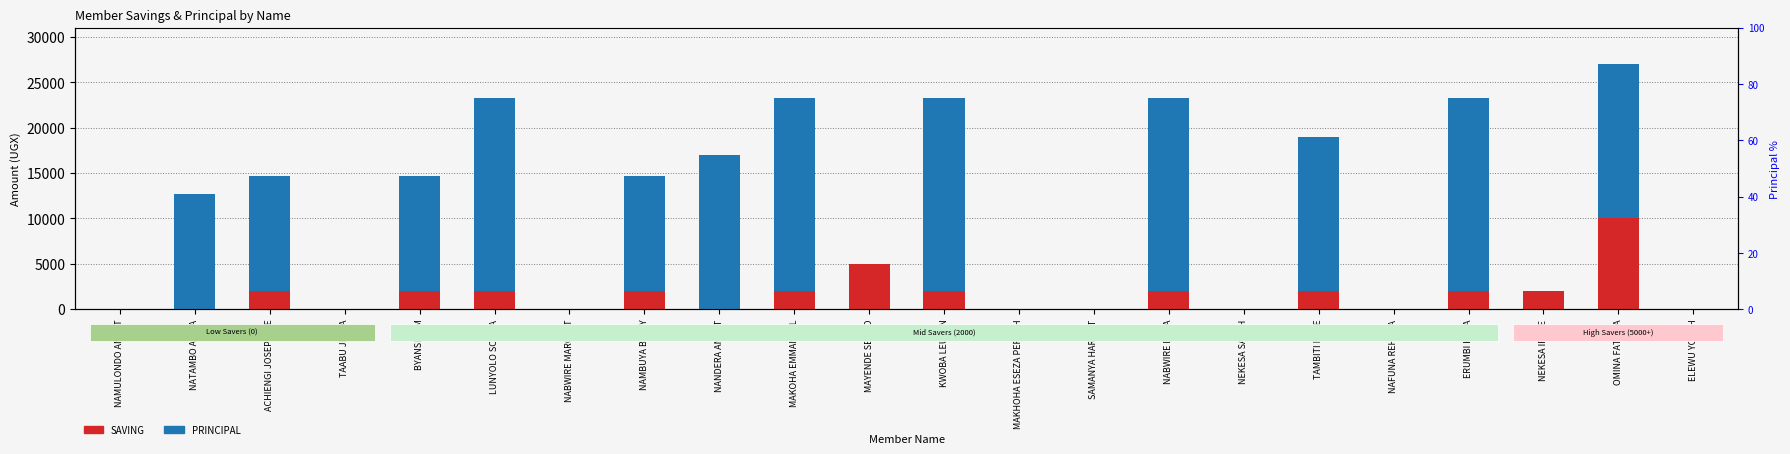

What is the sum of all PRINCIPAL values?

208300